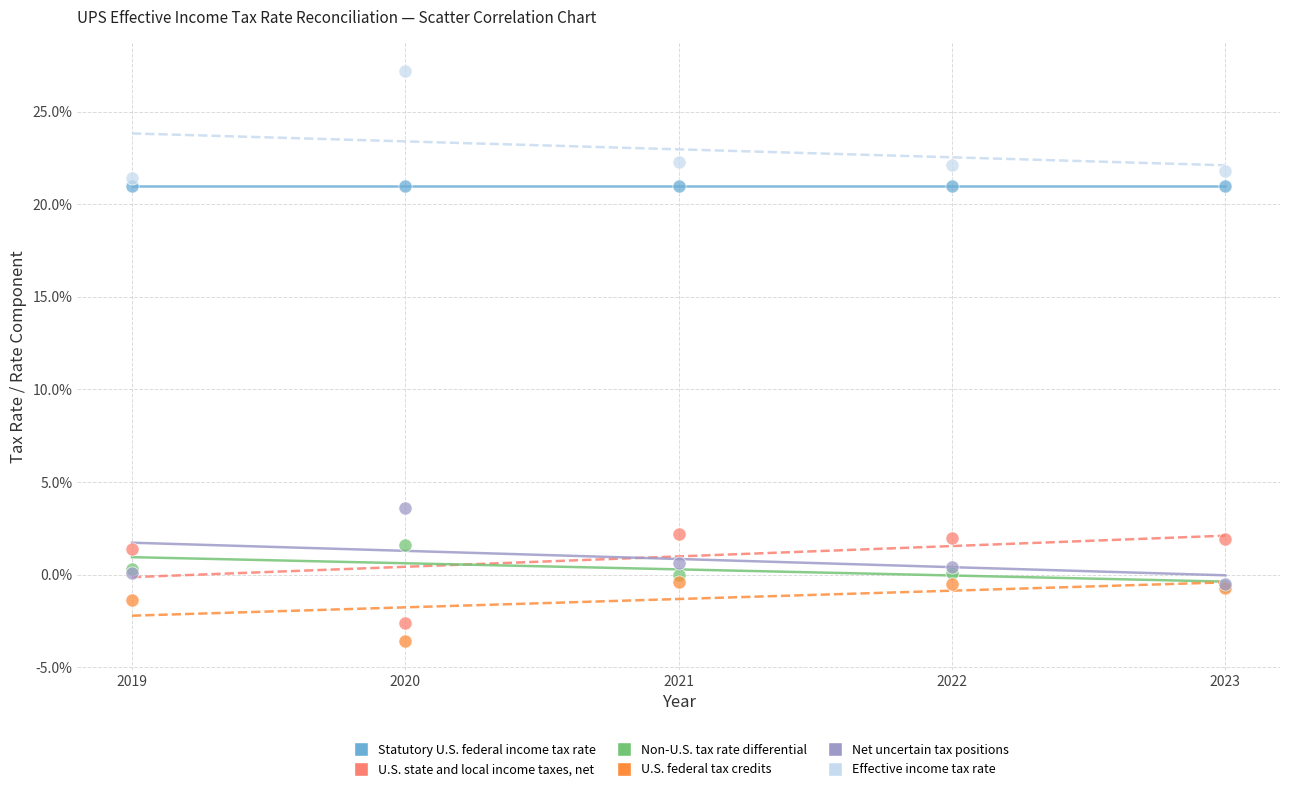

Which series contains the lowest Y value?

U.S. federal tax credits